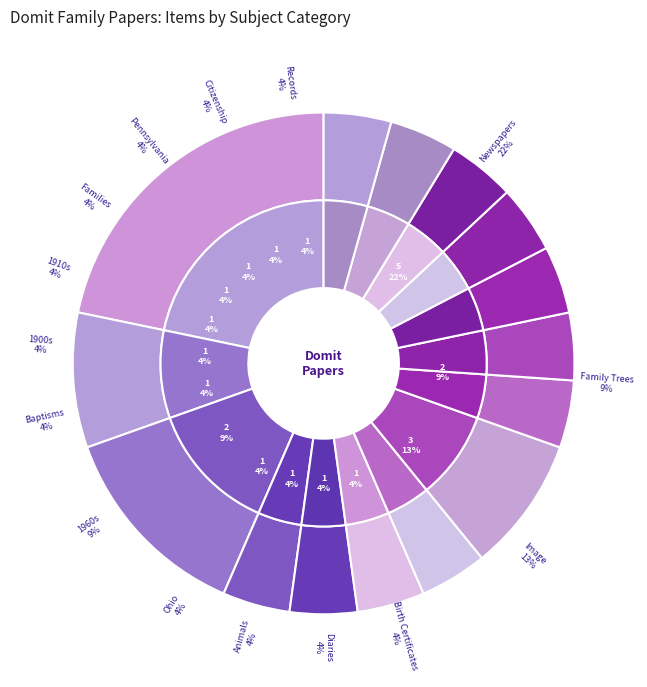

True or false: 1910s accounts for 1% of the total.

False